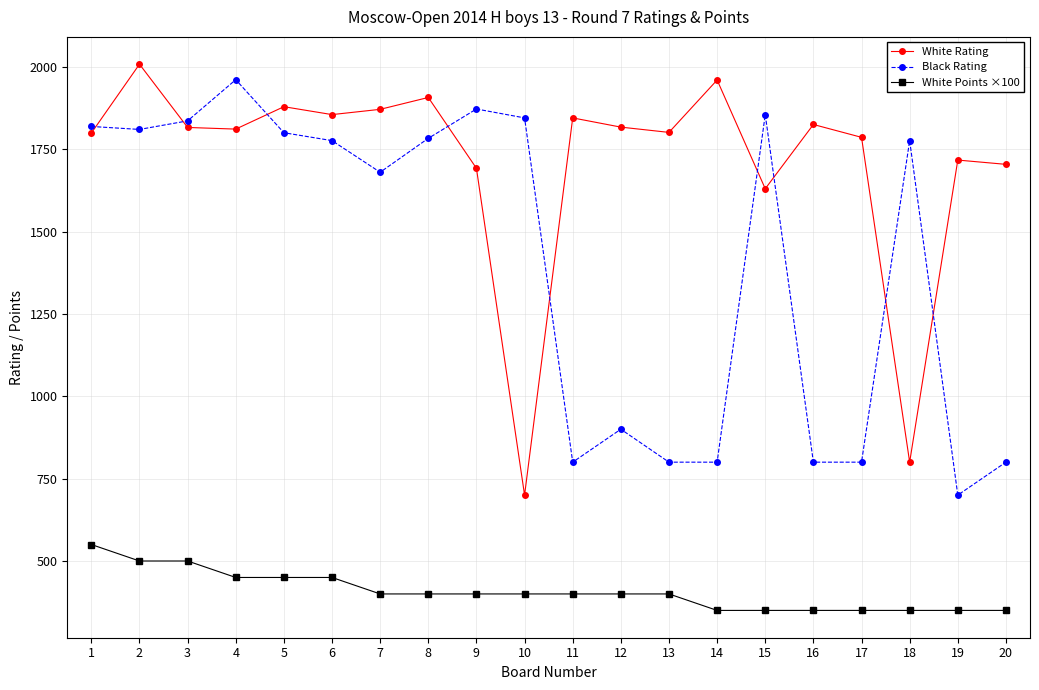

What is the difference between the maximum and second lowest values in the White Rating series?

1208